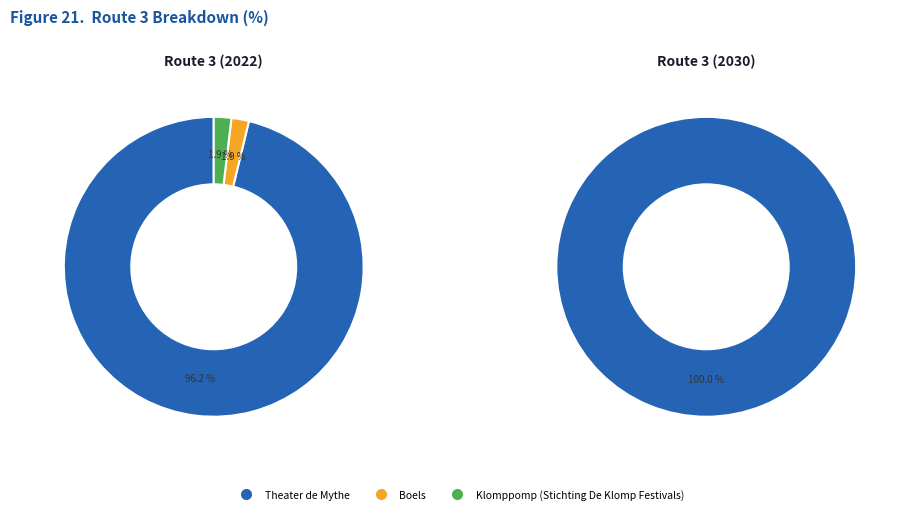

Does Theater de Mythe account for over 50% of the chart?

Yes